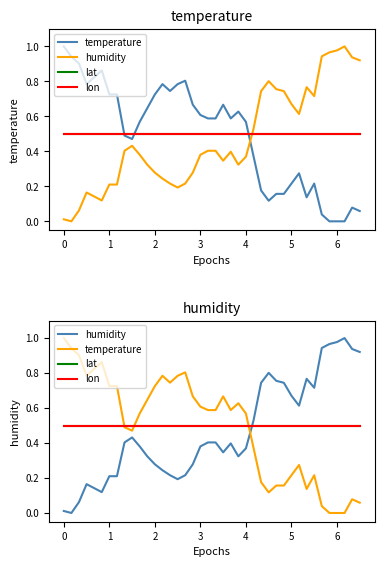

How many values in temperature are above zero?

37